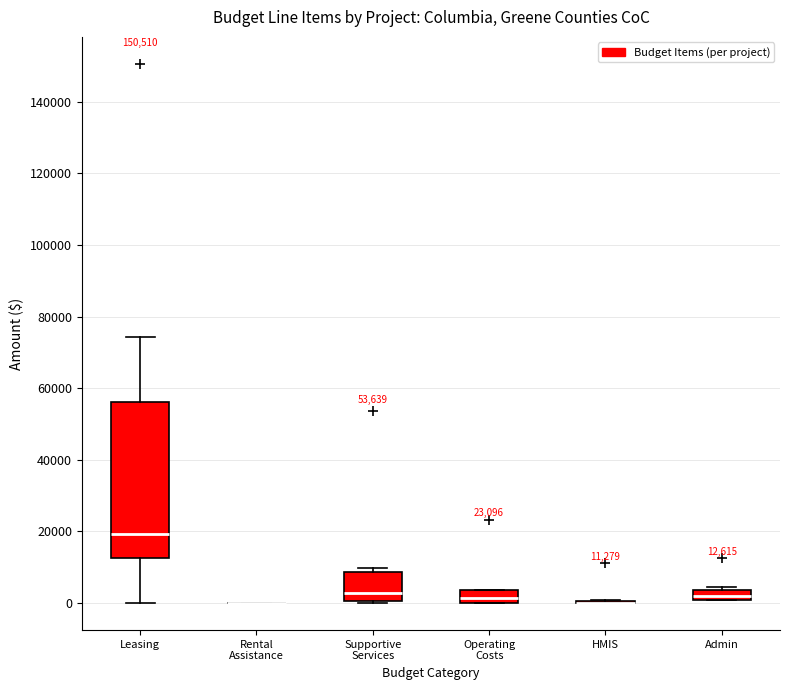

Comparing the boxes themselves (not the whiskers), which one is the tallest?

Leasing